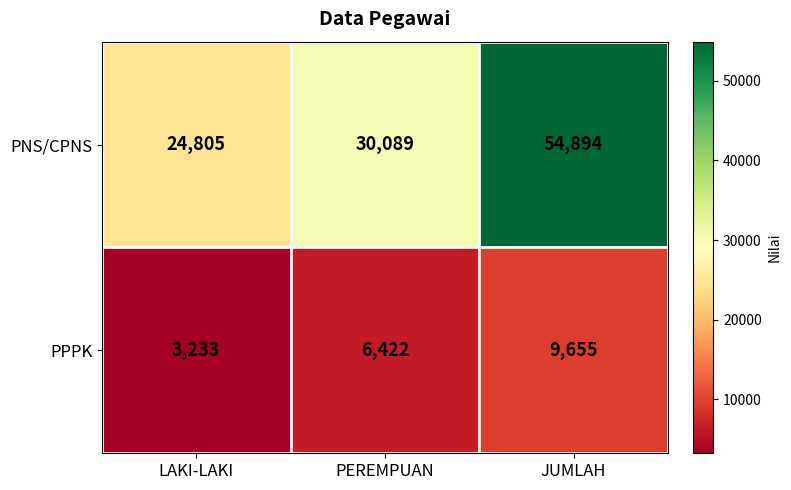

Which series changed the most between LAKI-LAKI and PEREMPUAN?

PNS/CPNS